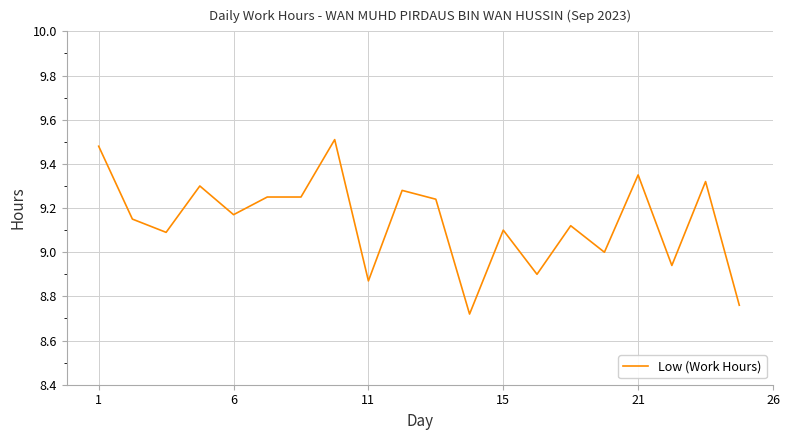

What is the difference between the maximum and minimum values?

0.8